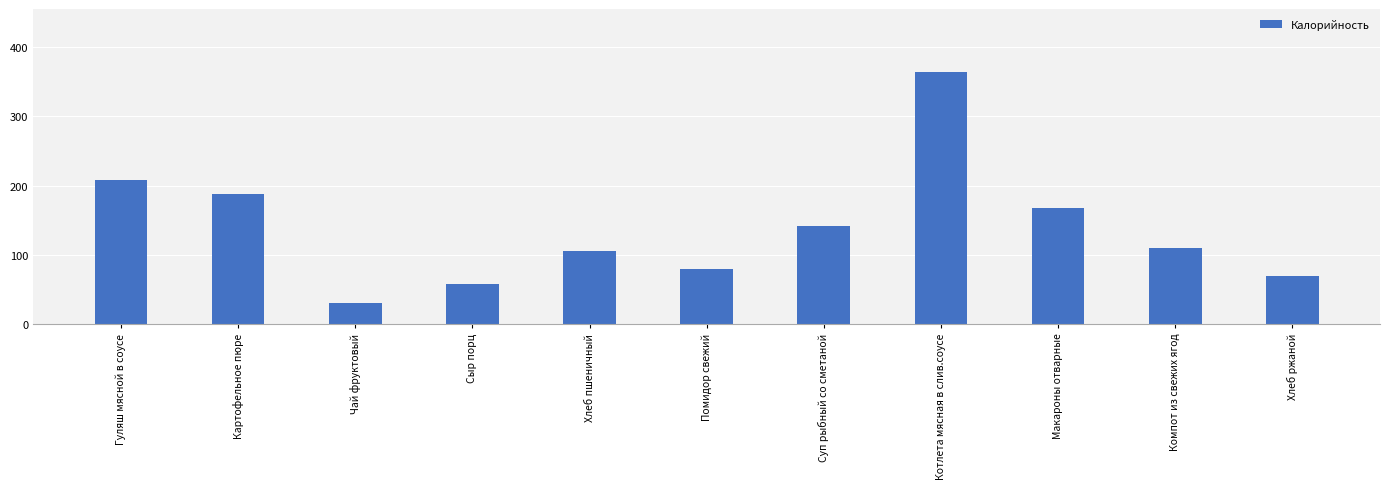

What is the label of the 5th bar from the left?

Хлеб пшеничный